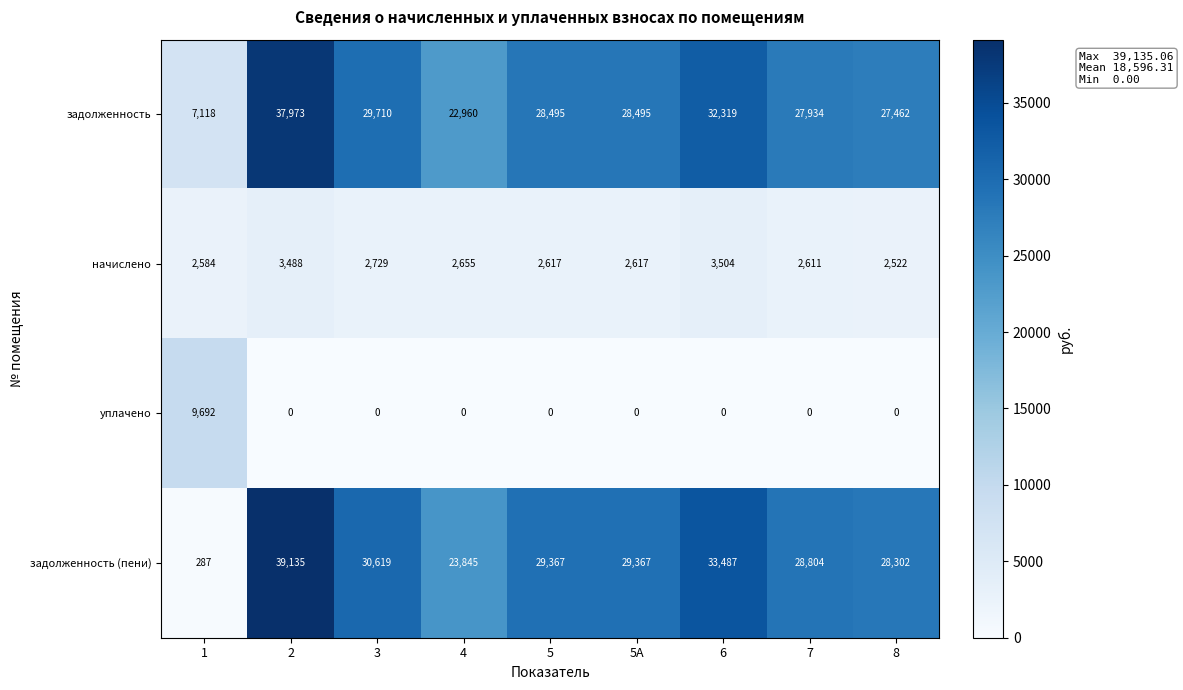

What is the difference between the maximum and minimum values in the задолженность (пени) series?

38848